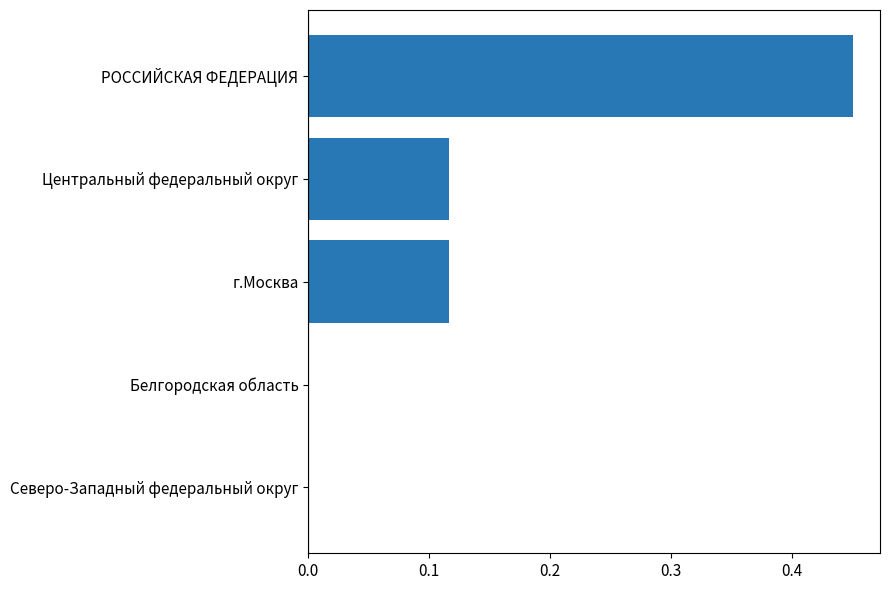

What is the sum of the values at РОССИЙСКАЯ ФЕДЕРАЦИЯ and Центральный федеральный округ?

0.6